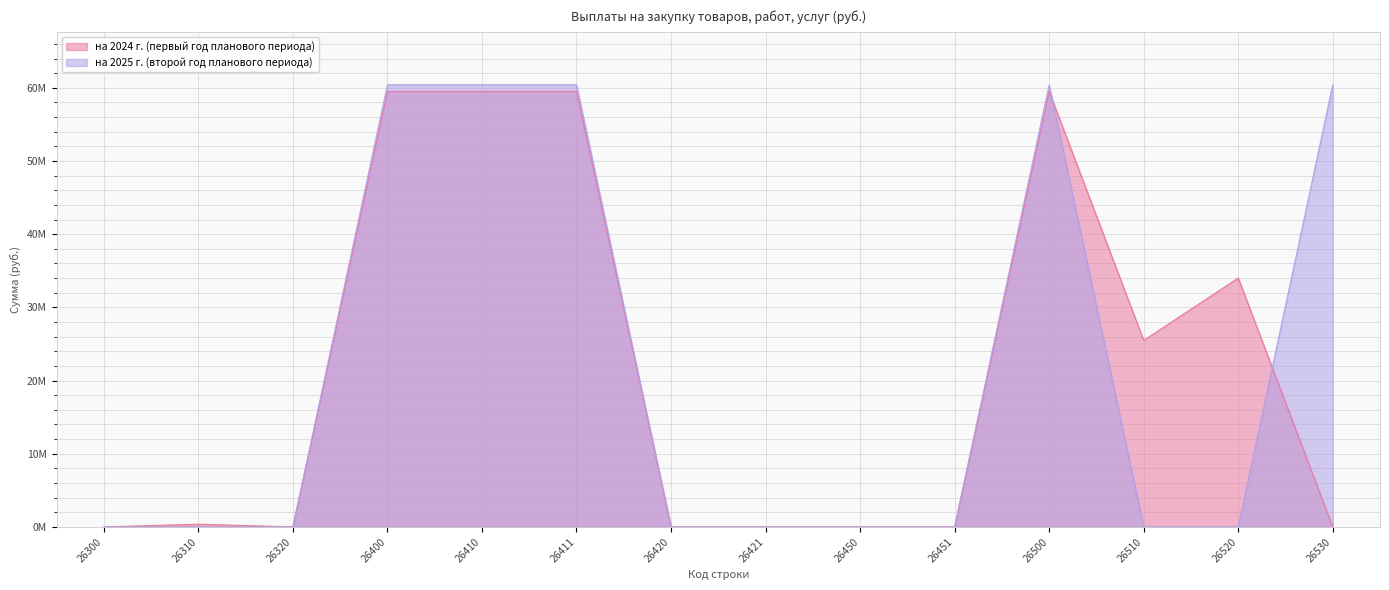

Which series has the largest total across all categories?

на 2025 г. (второй год планового периода)